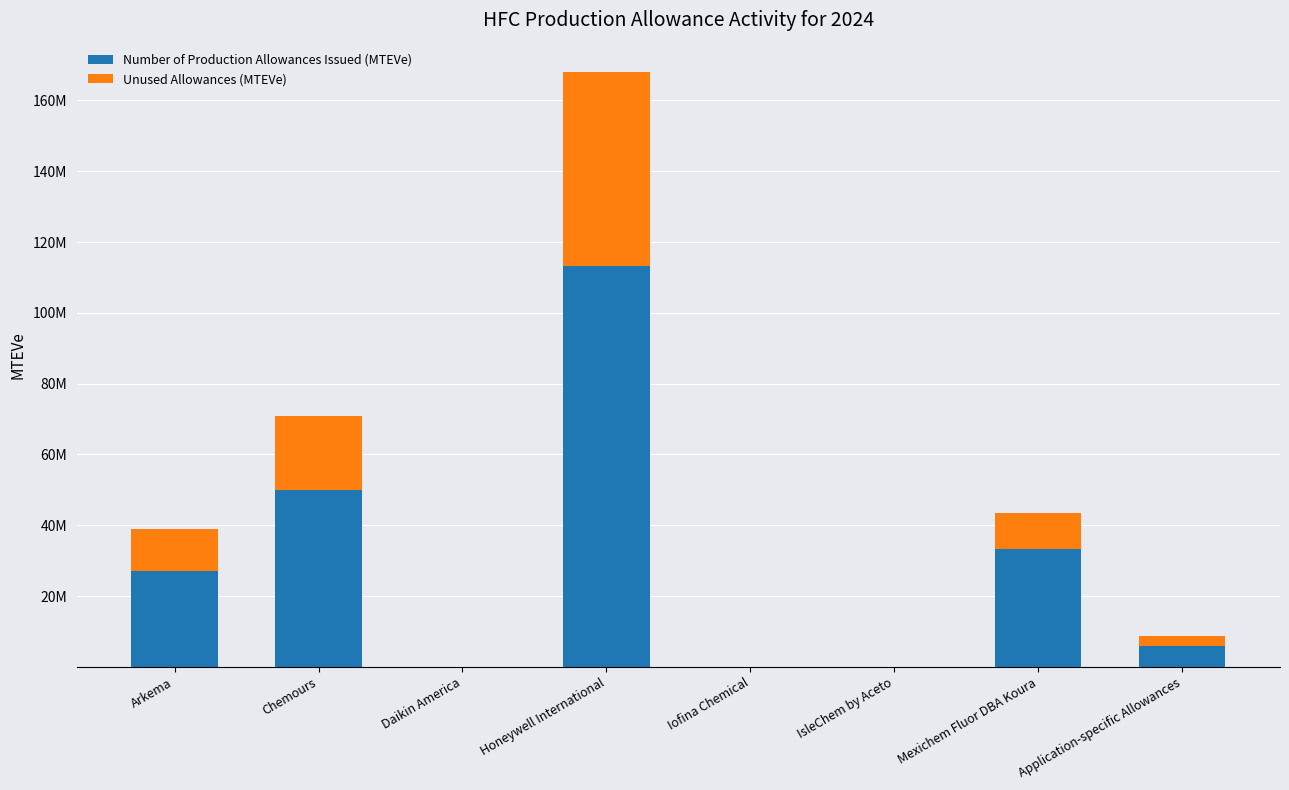

Rank the series at IsleChem by Aceto from lowest to highest value.

Number of Production Allowances Issued (MTEVe), Unused Allowances (MTEVe)